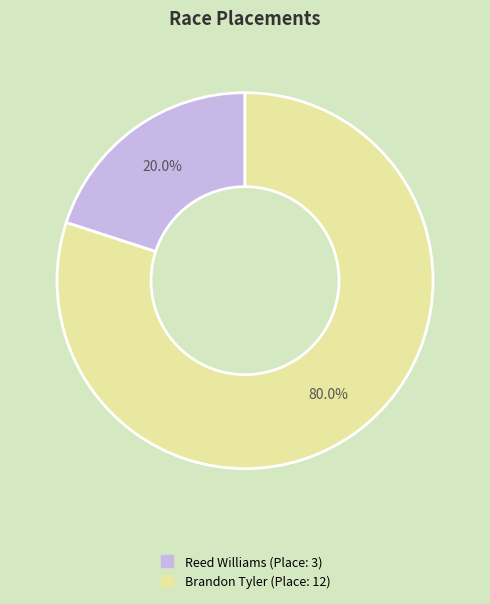

Is it true that Reed Williams is 20% of the pie?

True